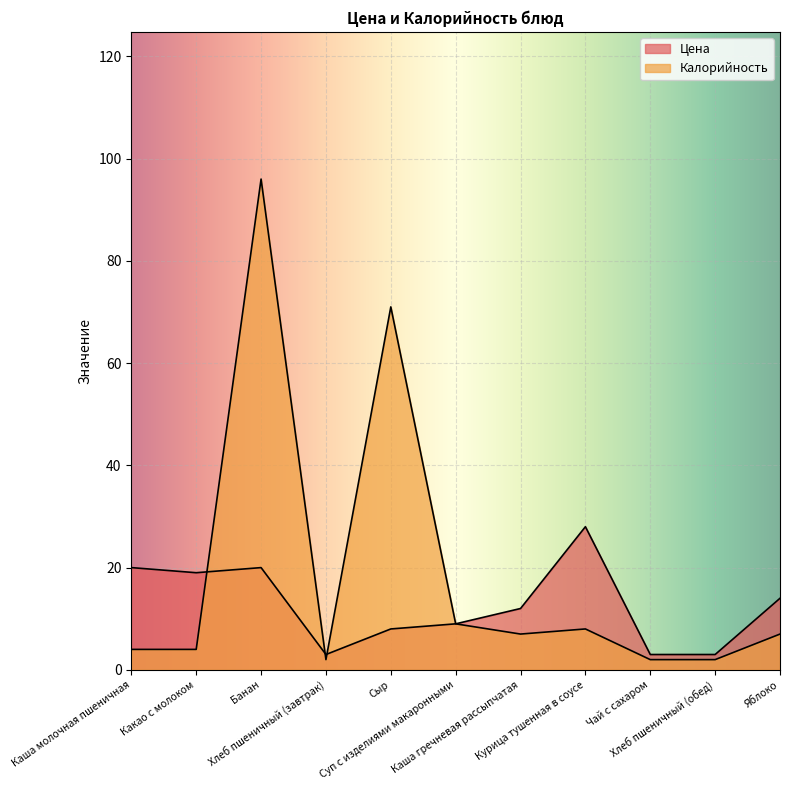

Is it true that Цена equals 8 at Сыр?

True